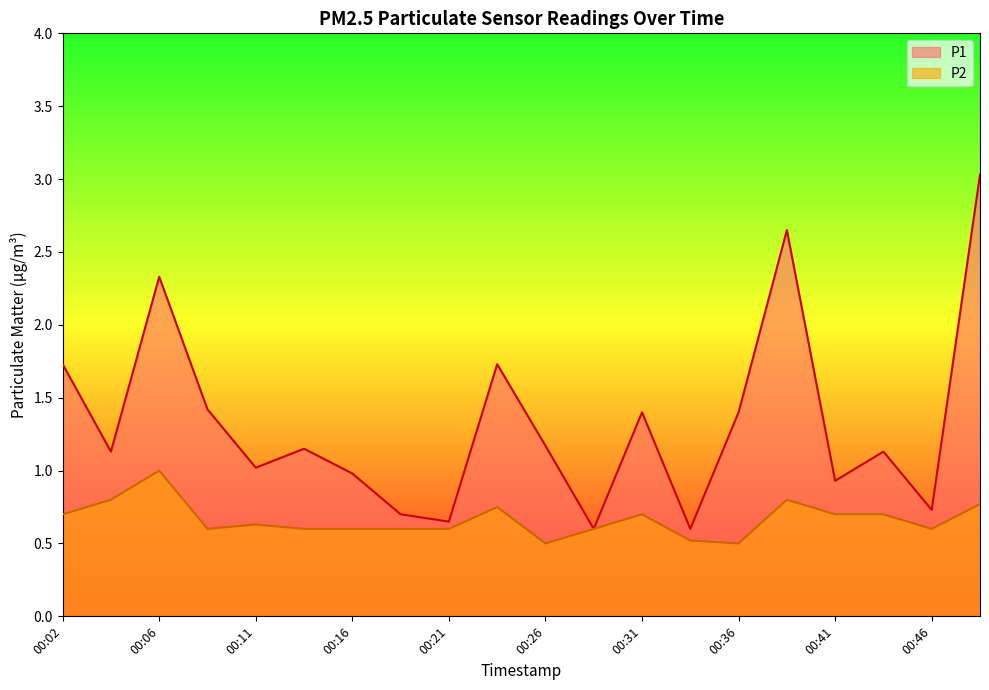

Between 00:19 and 00:24, which series saw the biggest shift?

P1